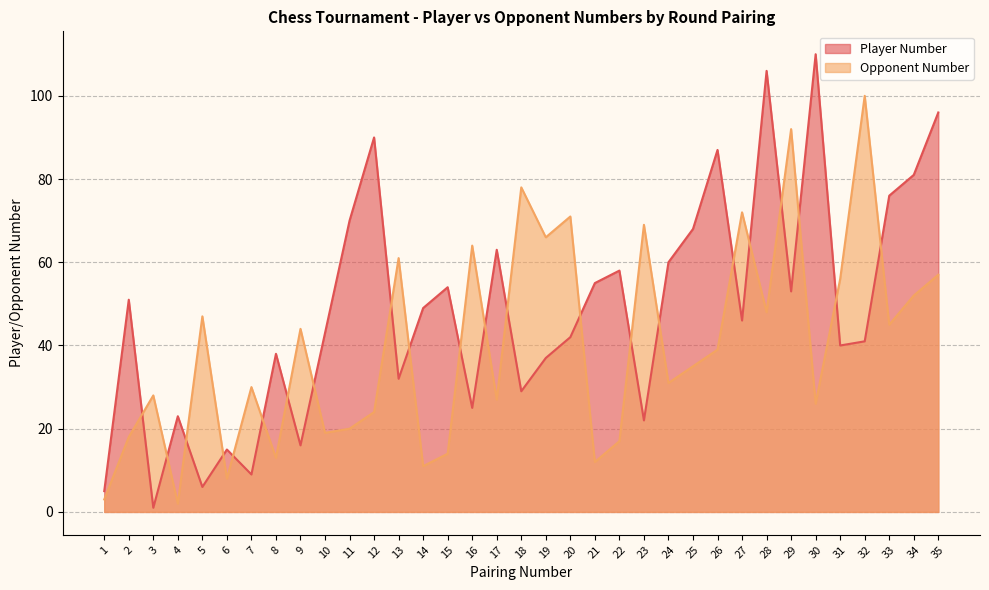

Between 11 and 30, which is larger?

30